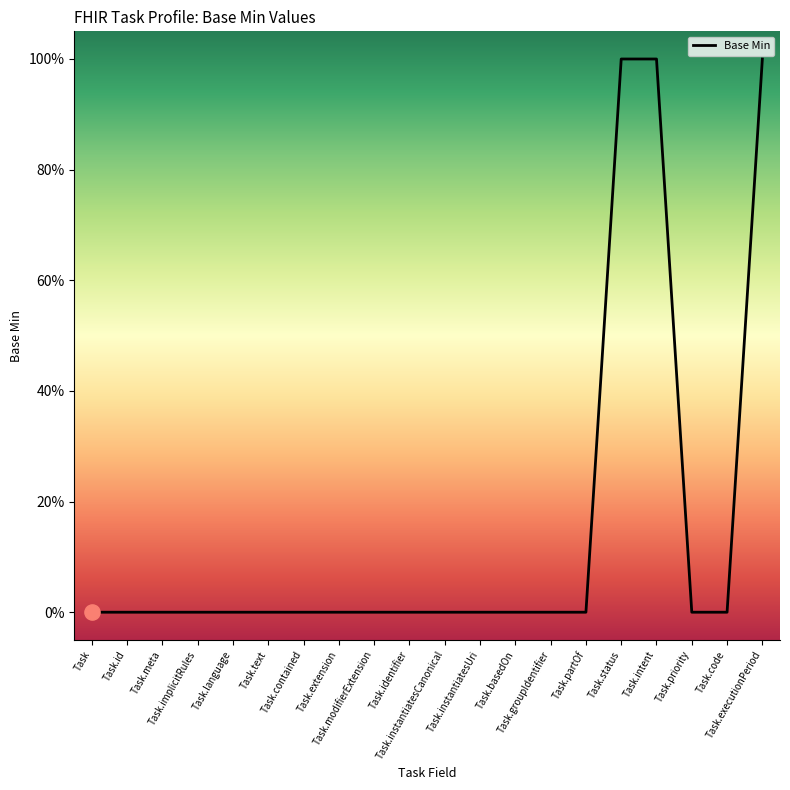

Which has a higher value, Task.intent or Task.status?

Task.intent